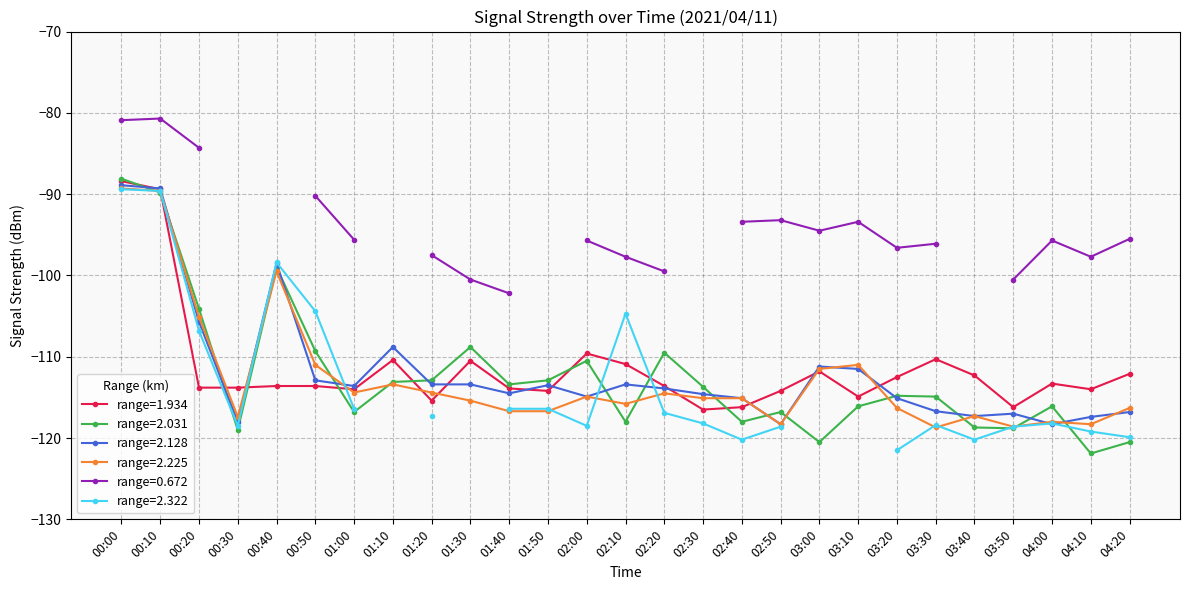

What is the maximum value for range=2.031?

-88.1